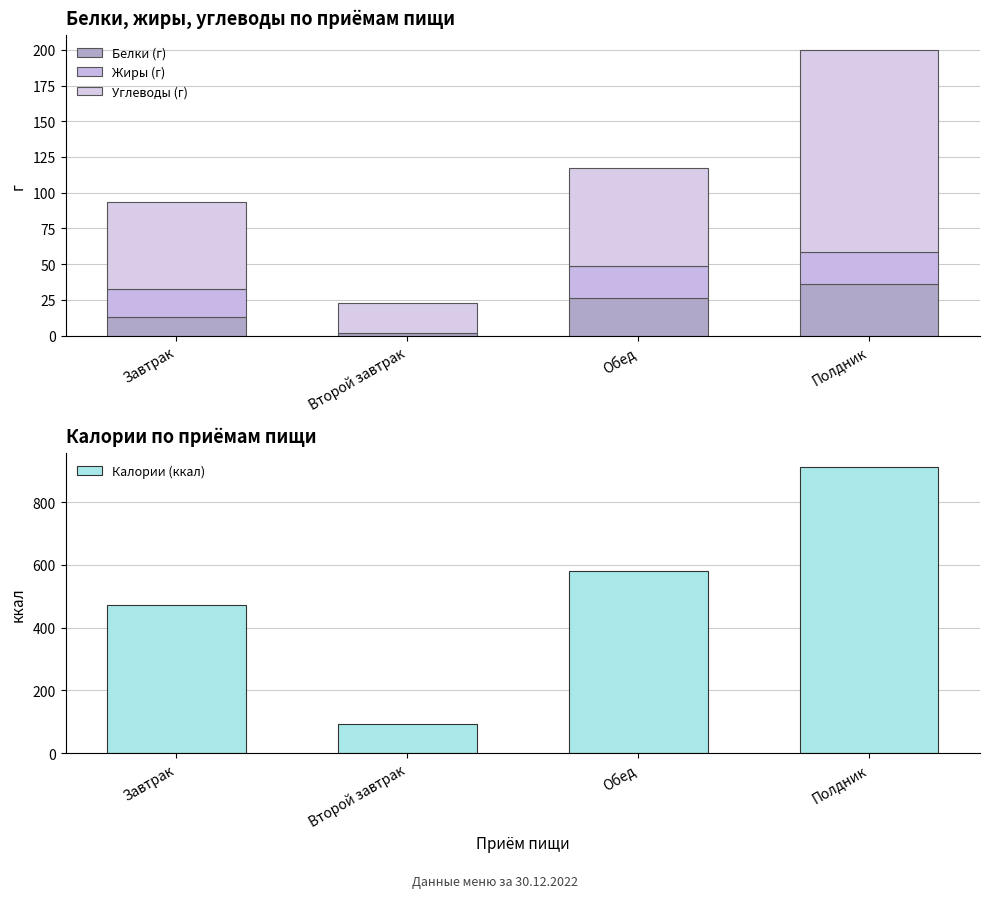

At Обед, list the series in order from largest to smallest.

Калории (ккал), Углеводы (г), Белки (г), Жиры (г)